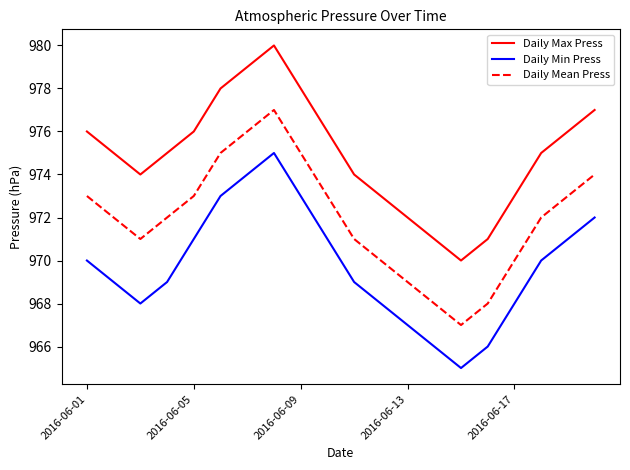

True or false: Daily Min Press and Daily Mean Press intersect in this chart.

False